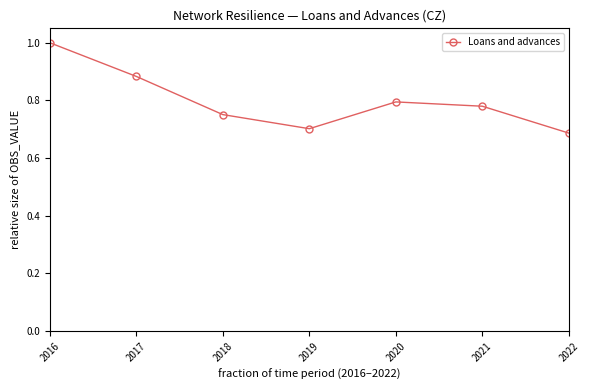

What is the difference between the values at 2019 and 2017?

0.2